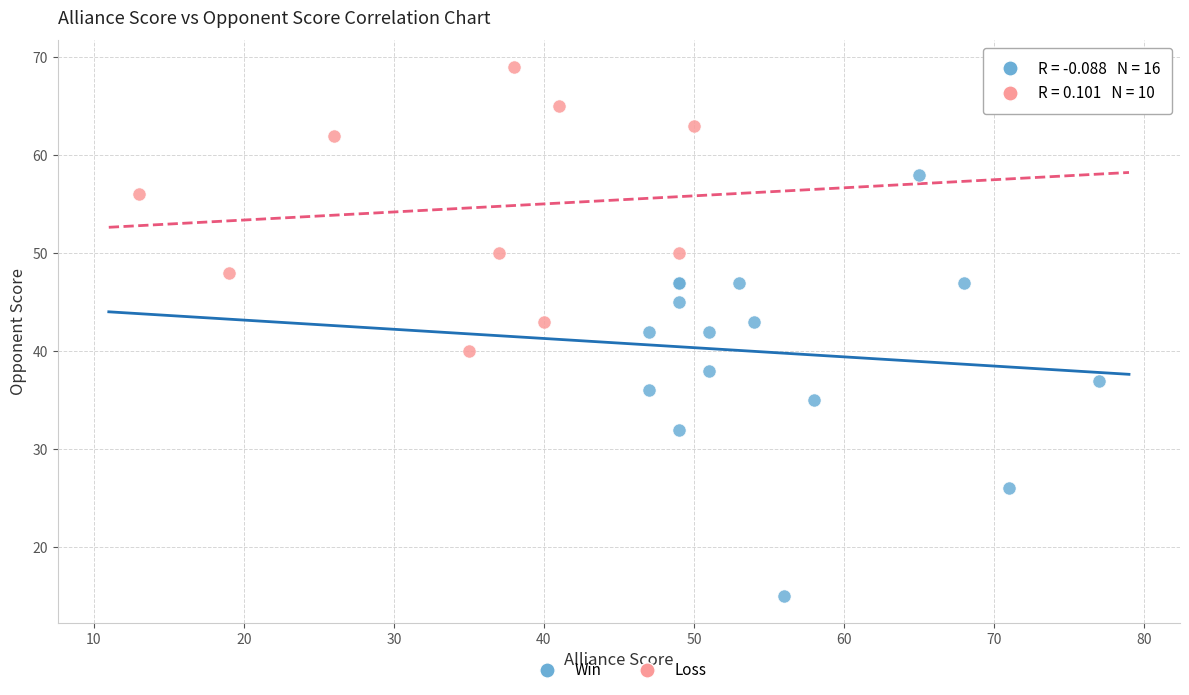

Which series contains the lowest Y value?

Win